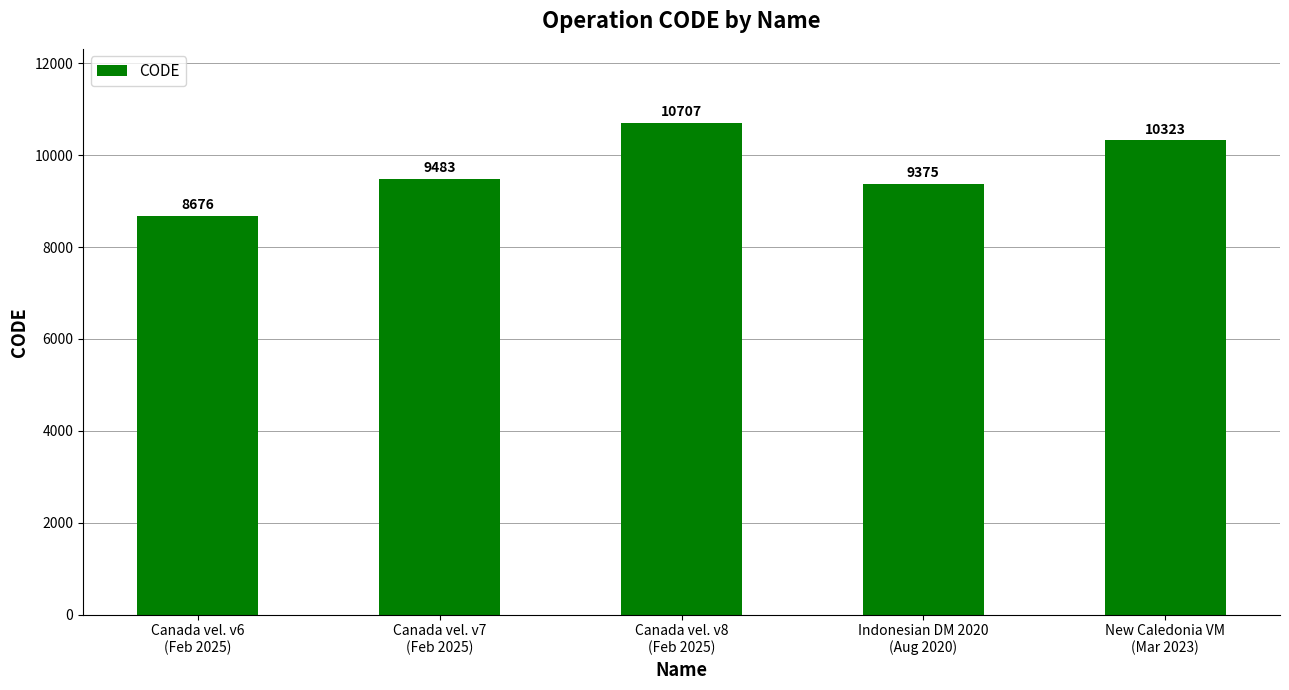

What is the difference between the maximum and second lowest values?

1332